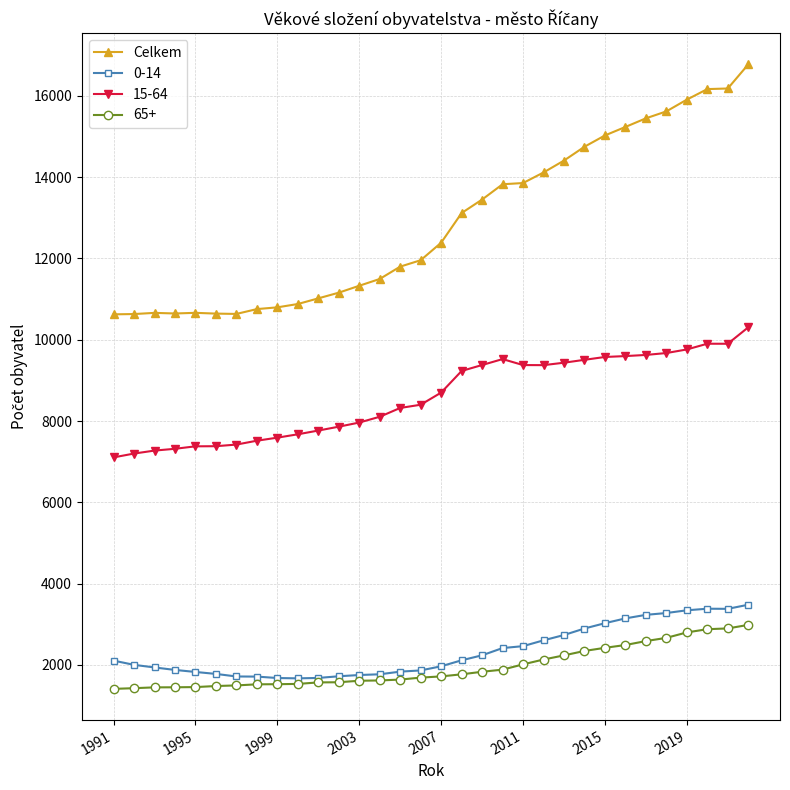

What is the value of the Celkem point at the 10th from the left?

10880